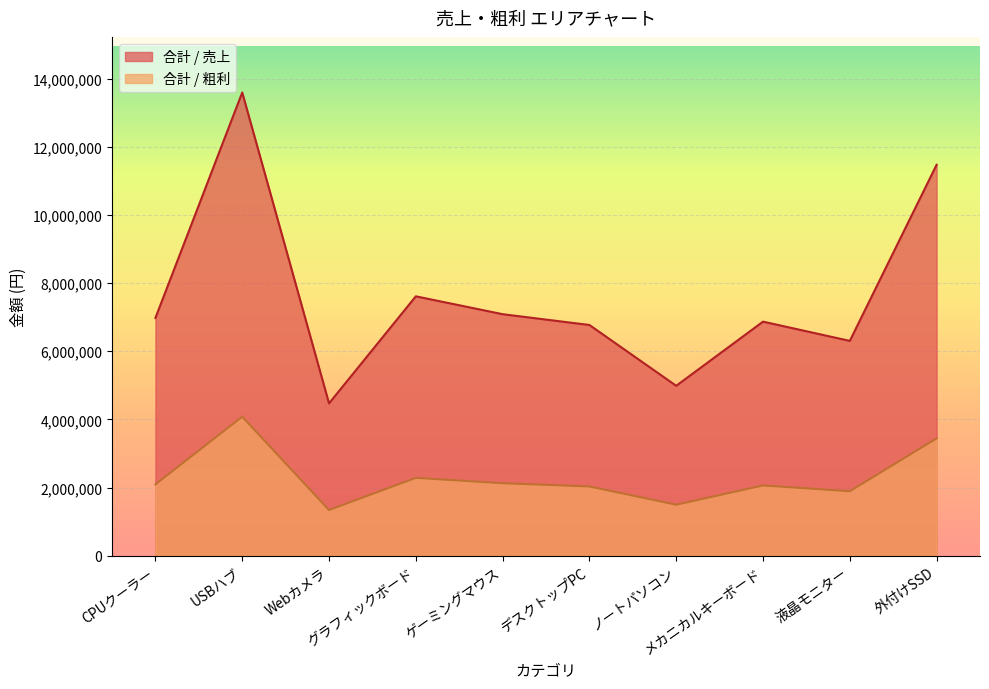

How many lines are shown in the chart?

2